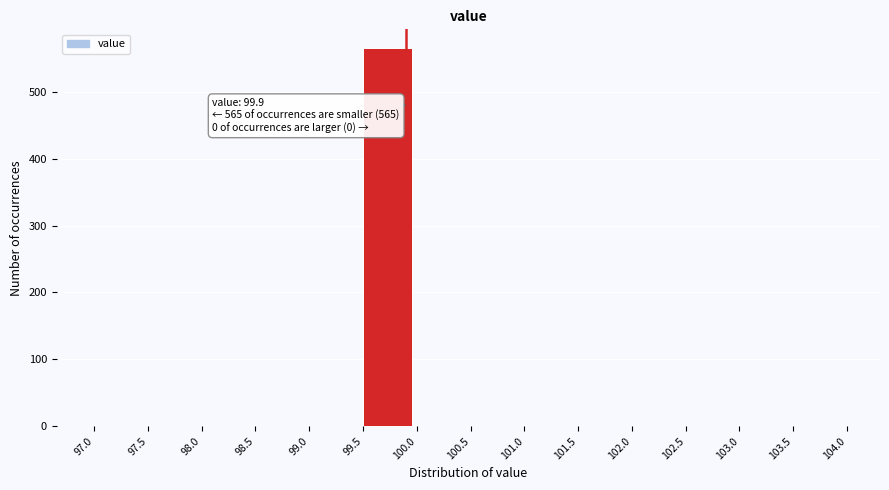

Over which range of the x-axis is the bar tallest?

99.5 to 100.0